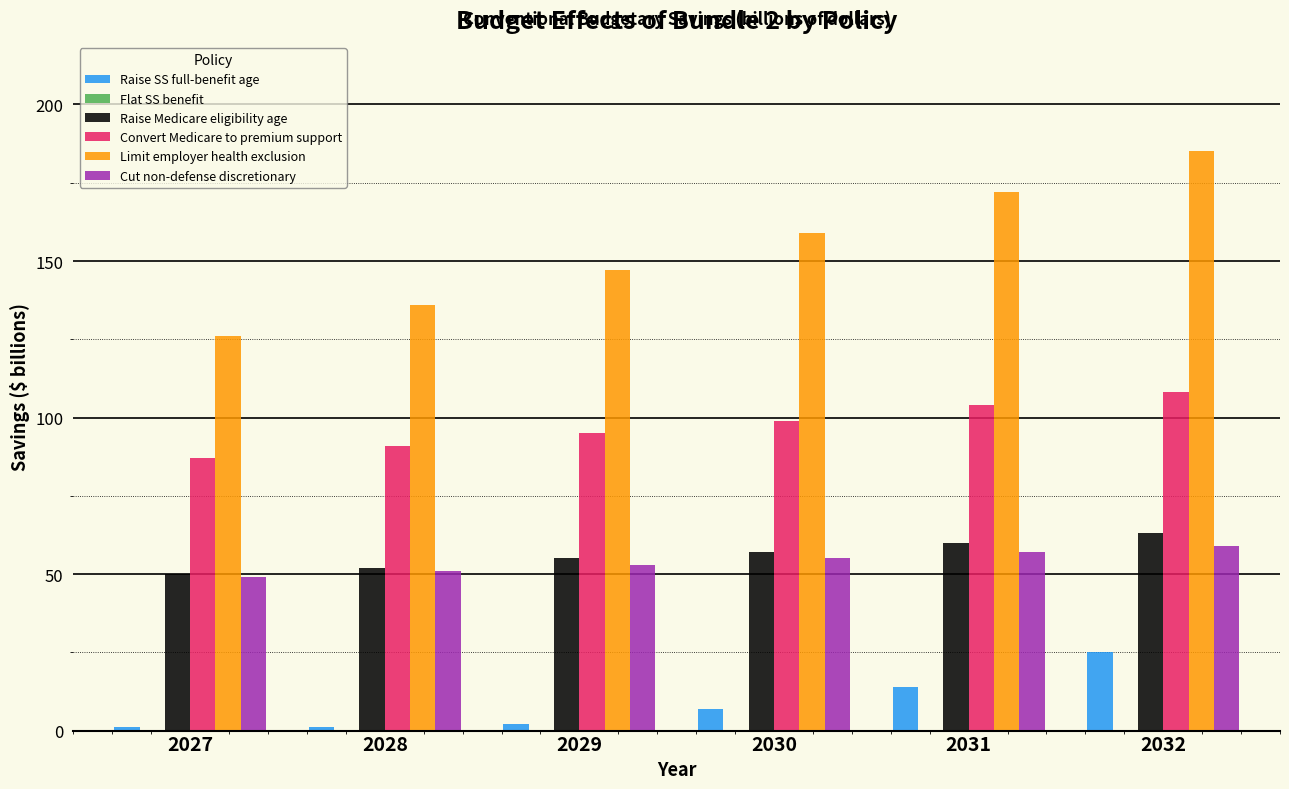

At 2032, list the series in order from largest to smallest.

Limit employer health exclusion, Convert Medicare to premium support, Raise Medicare eligibility age, Cut non-defense discretionary, Raise SS full-benefit age